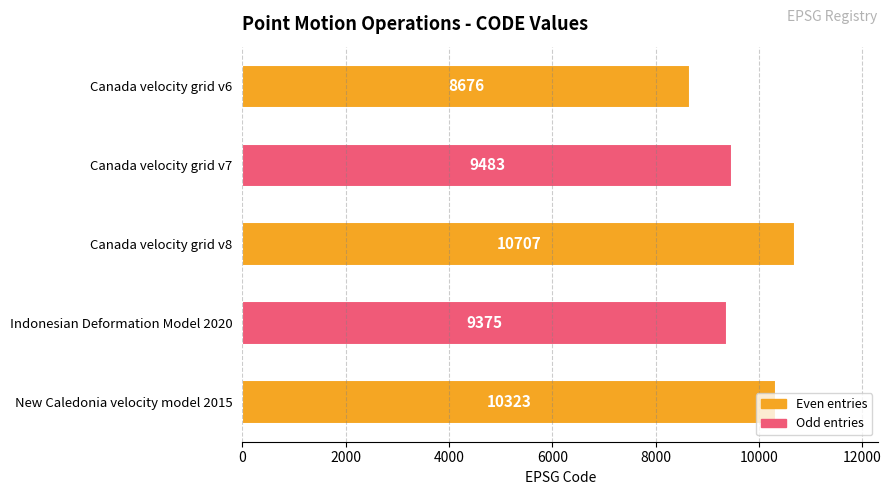

What is the change in value from Canada velocity grid v6 to Canada velocity grid v8?

+2031